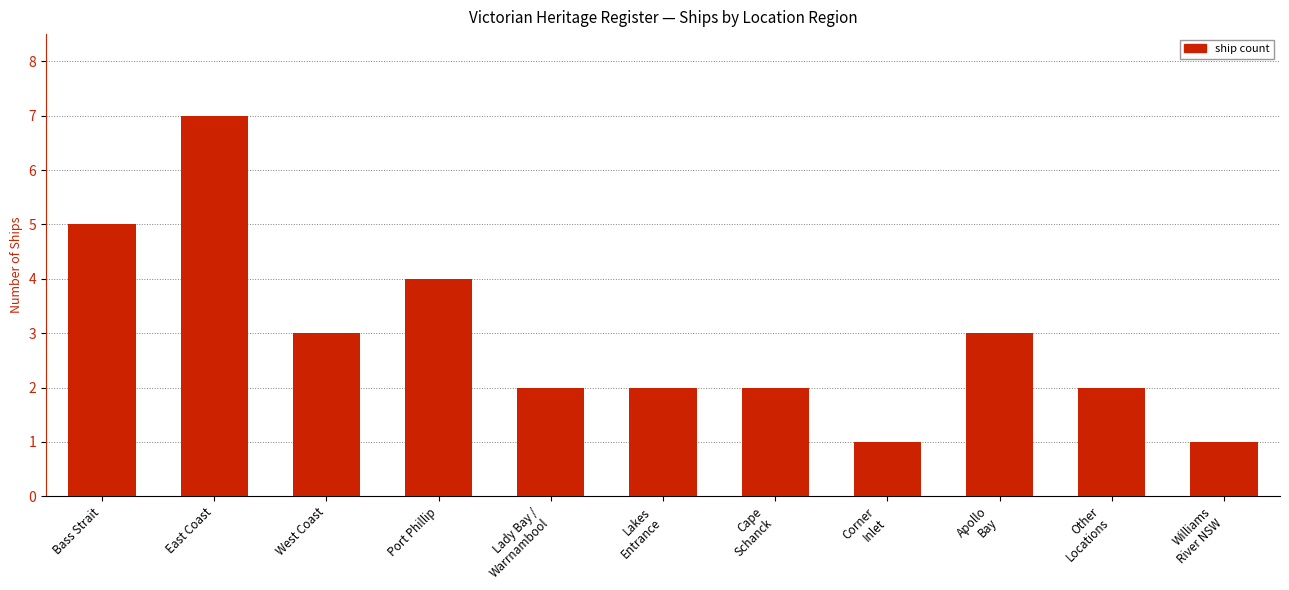

How many data points does each series have?

11